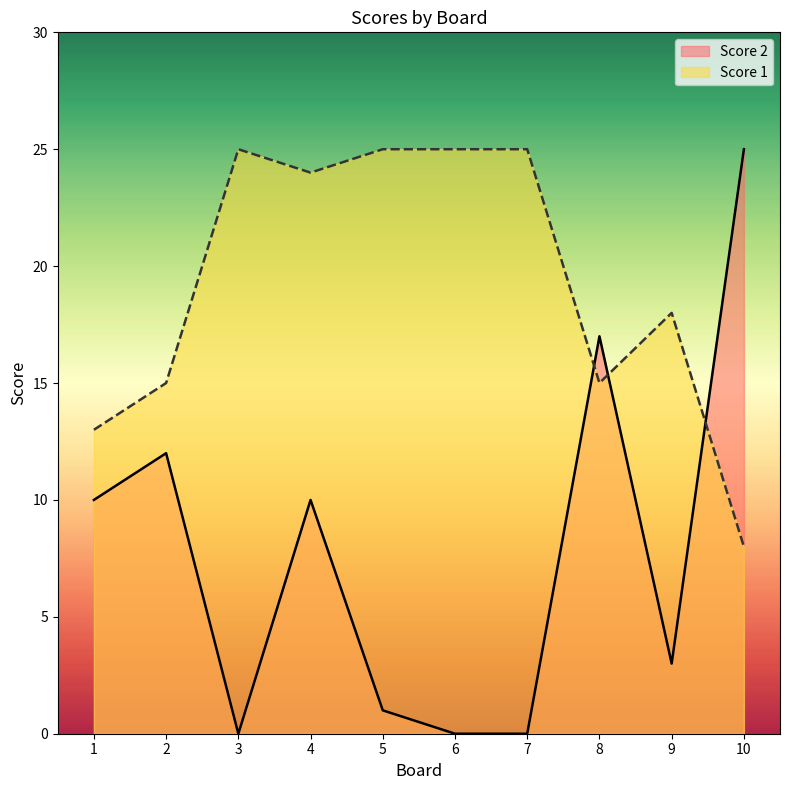

At which category does Score 1 reach its first local valley?

4